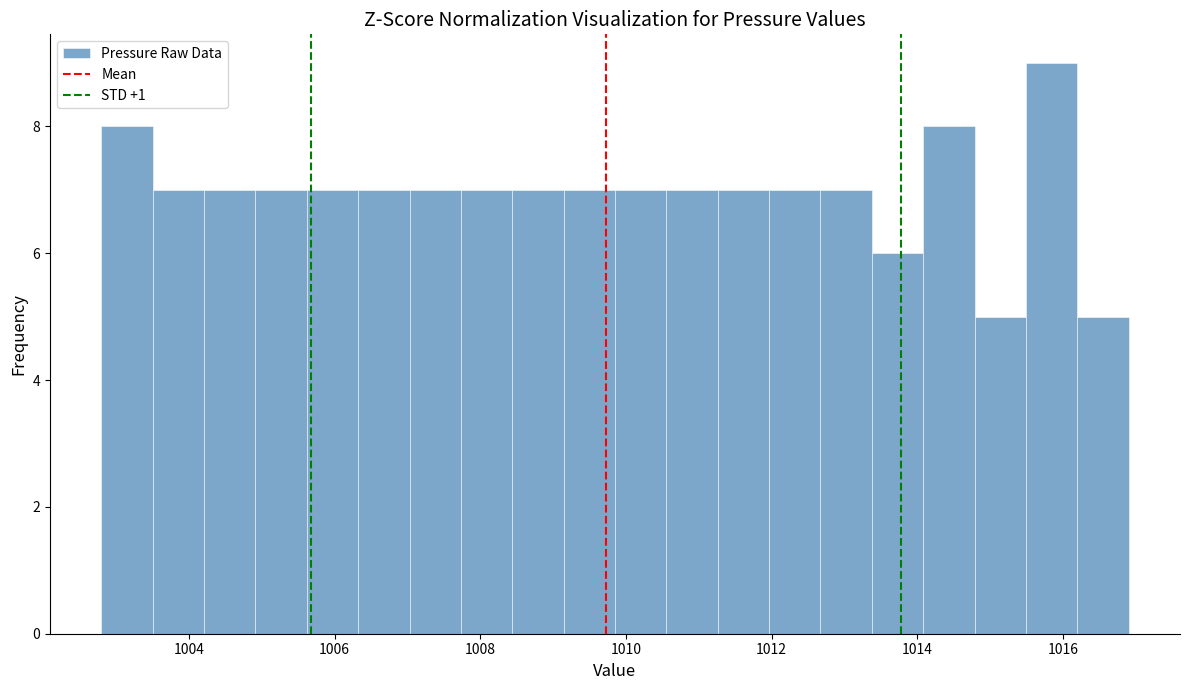

Around what value on the x-axis is the tallest bar? Give the approximate position of its centre, as read against the axis.

1015.8